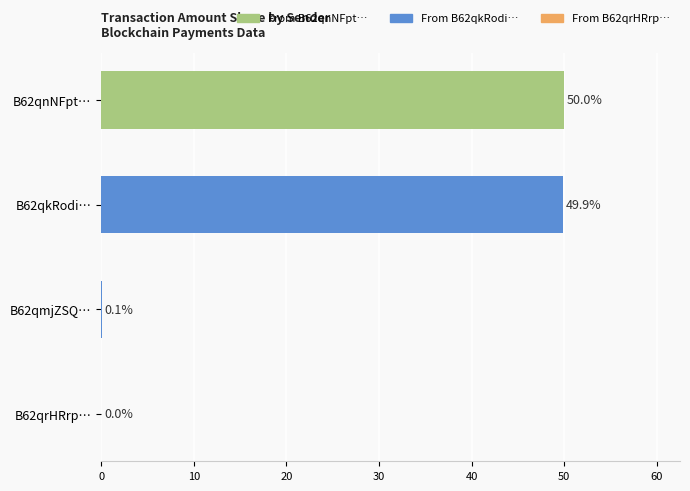

Which label corresponds to the largest value in the chart?

B62qnNFpt…